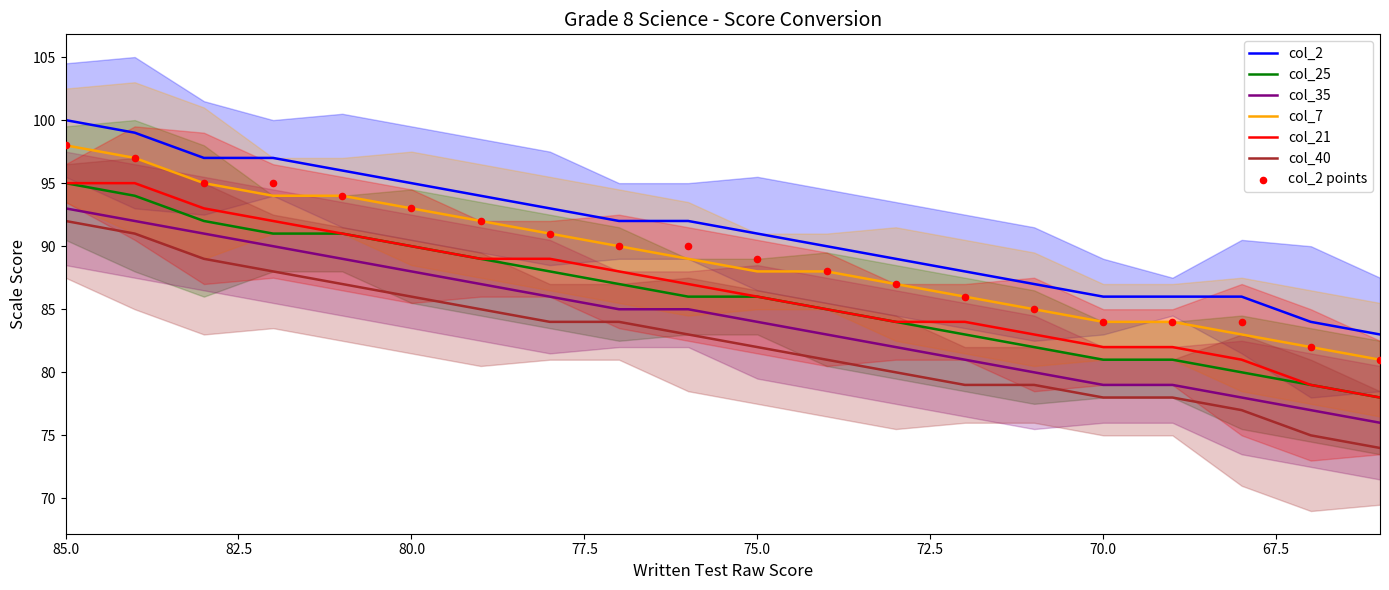

What are all the series names shown in the legend?

col_2, col_25, col_35, col_7, col_21, col_40